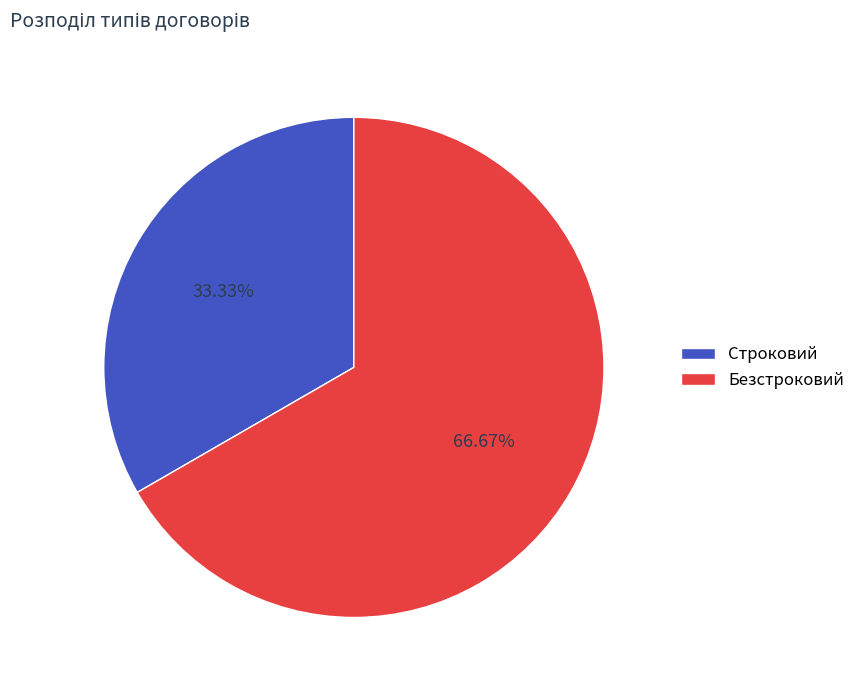

Approximately how many times larger is the value at Безстроковий compared to Строковий?

2.0